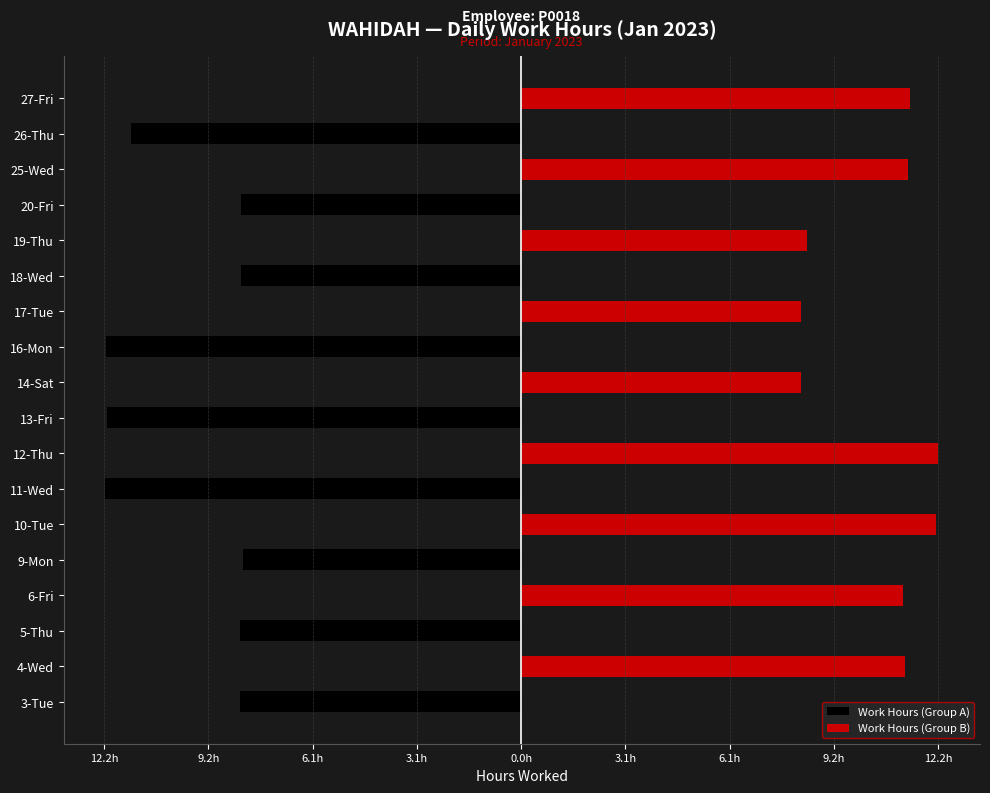

What is the difference between the Work Hours (Group B) values at 19-Thu and 3-Tue?

8.4